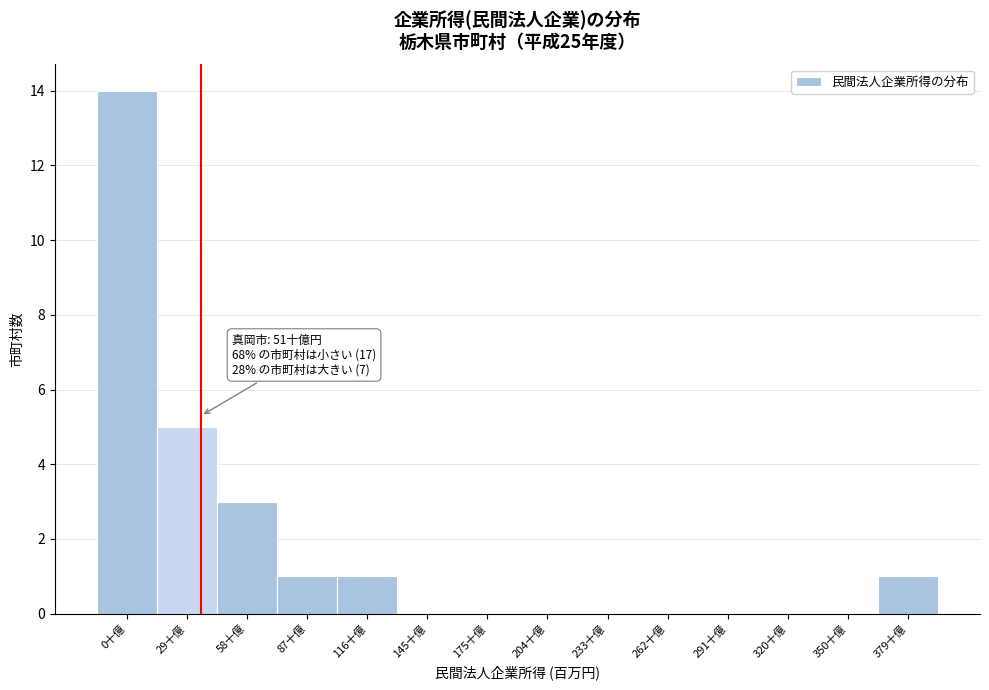

What is the greatest value displayed?

14